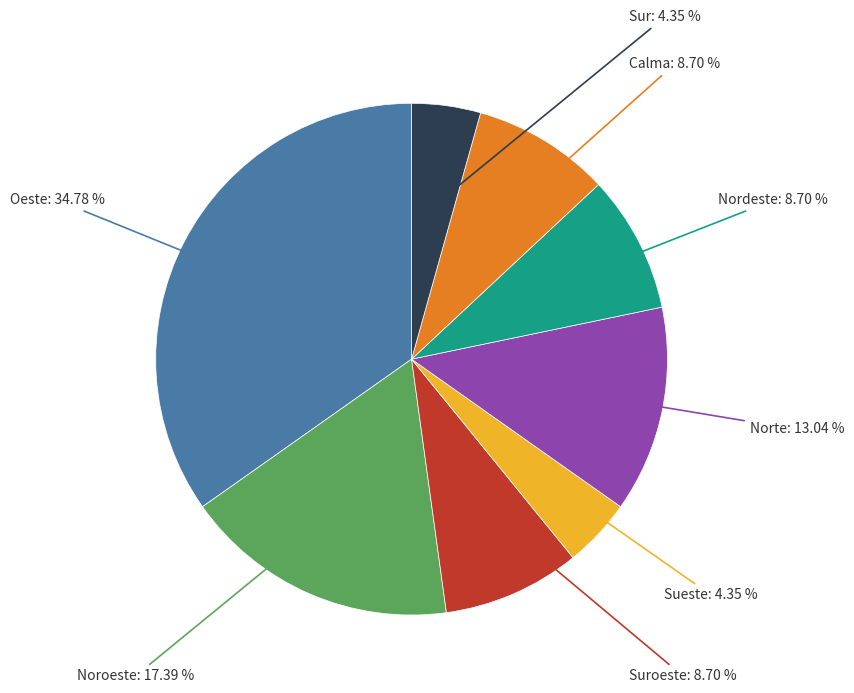

What is the largest slice in the pie chart?

Oeste